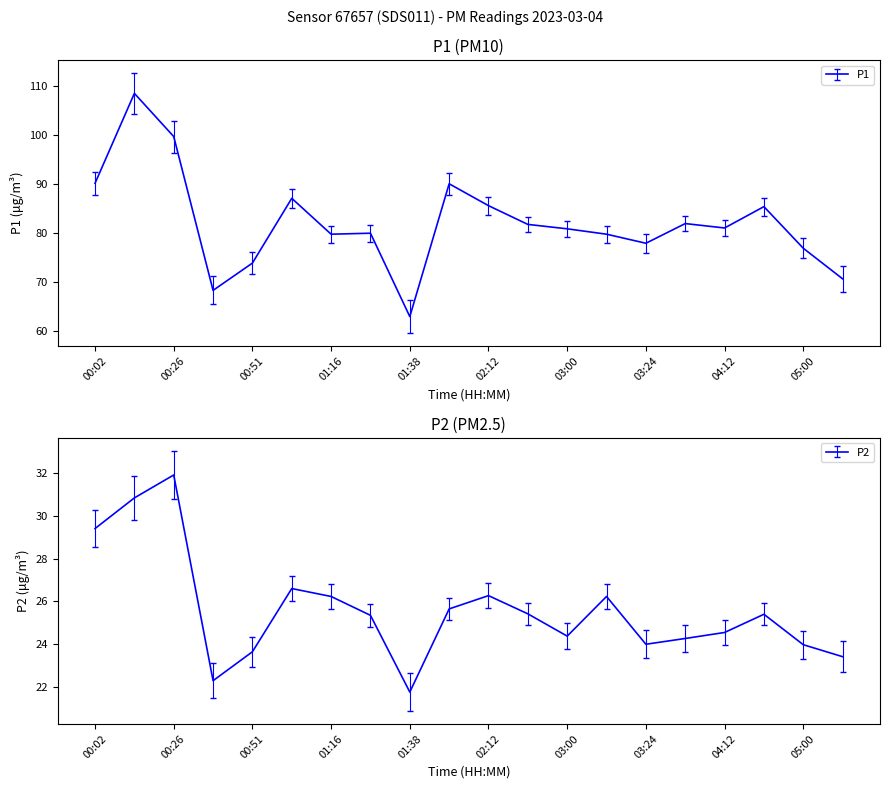

What is the difference between the highest and lowest values at 03:00?

56.5